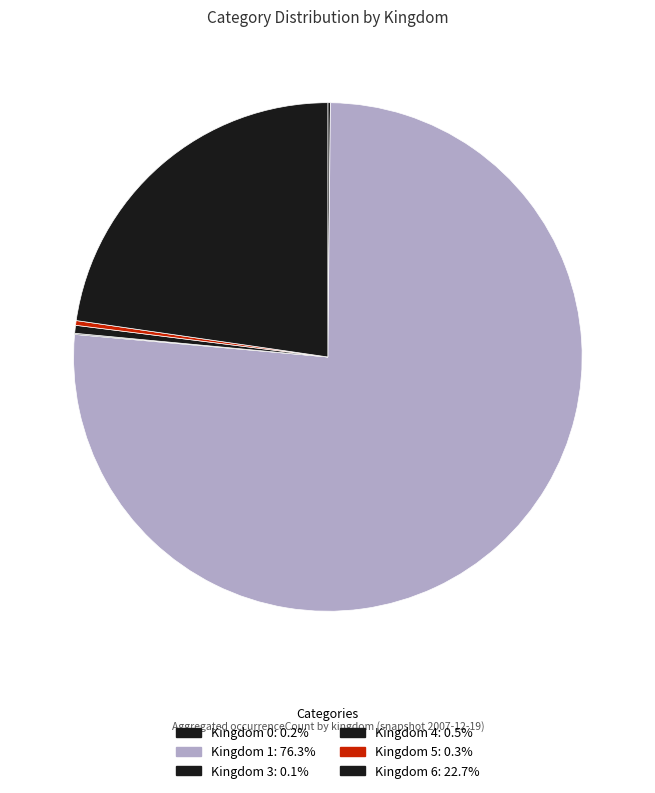

Which category has the biggest portion of the pie?

1